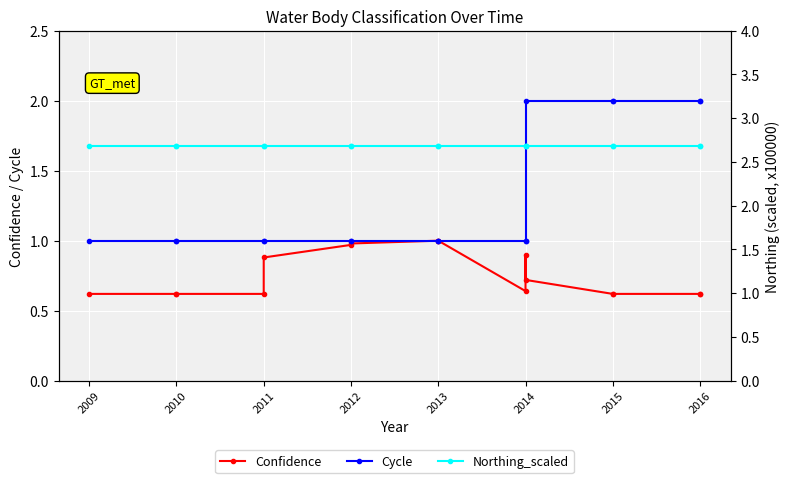

The Northing_scaled series shows 2.7 at 2009. True or false?

True